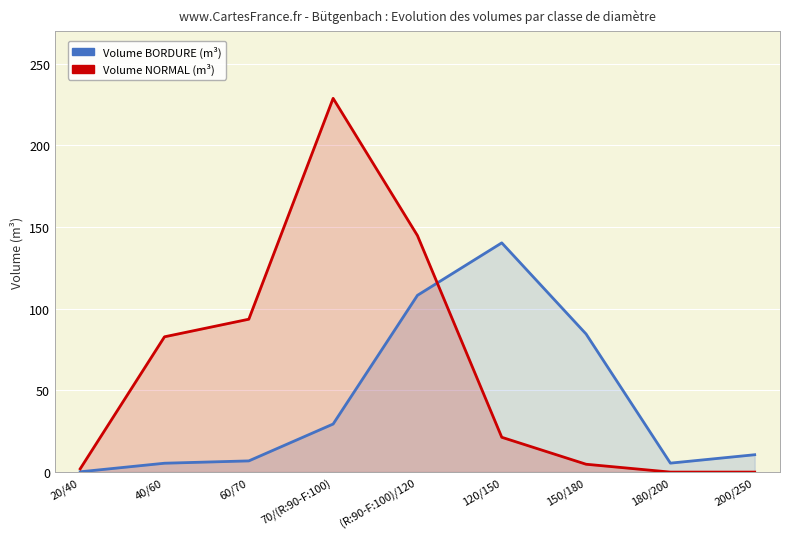

How many lines are shown in the chart?

2